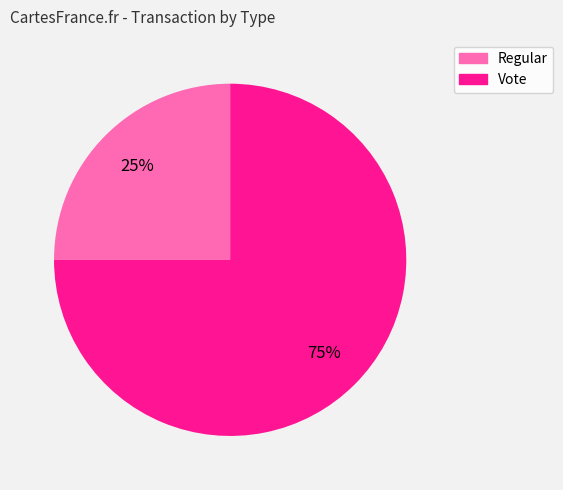

What is the smallest slice in the pie chart?

Regular